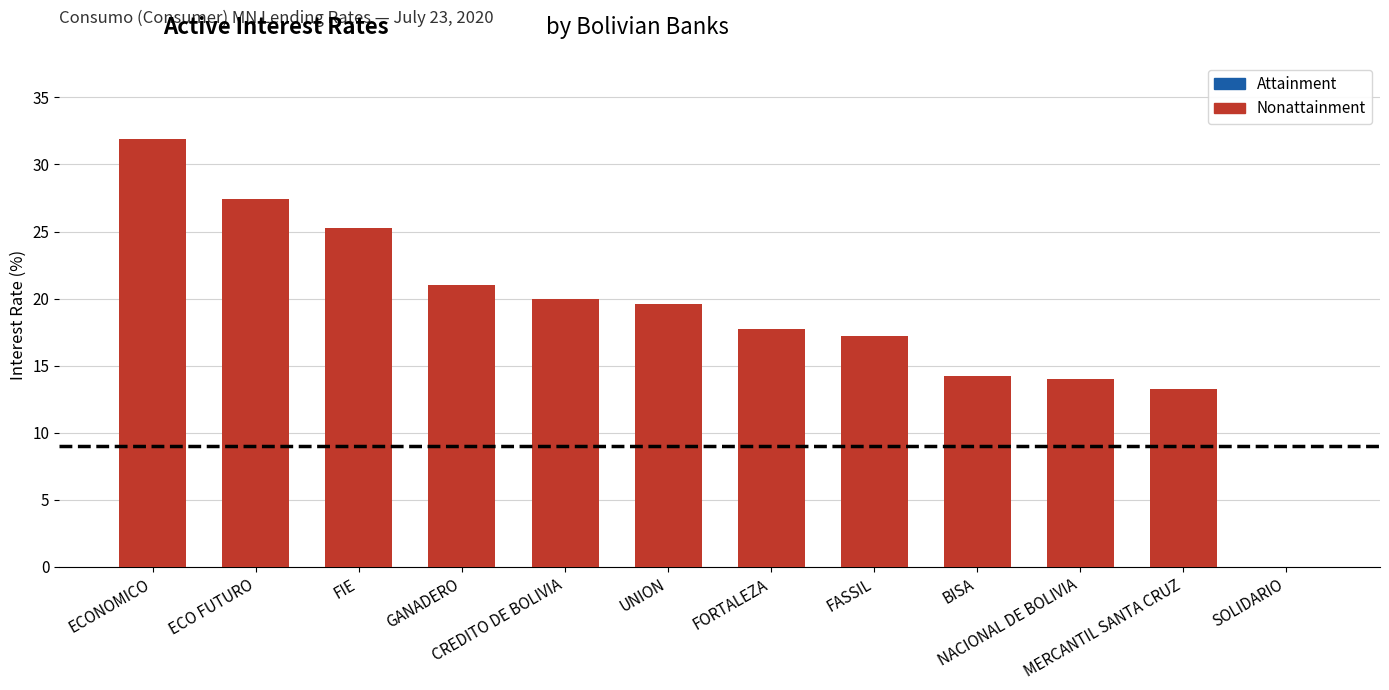

What is the sum of all values?

221.6